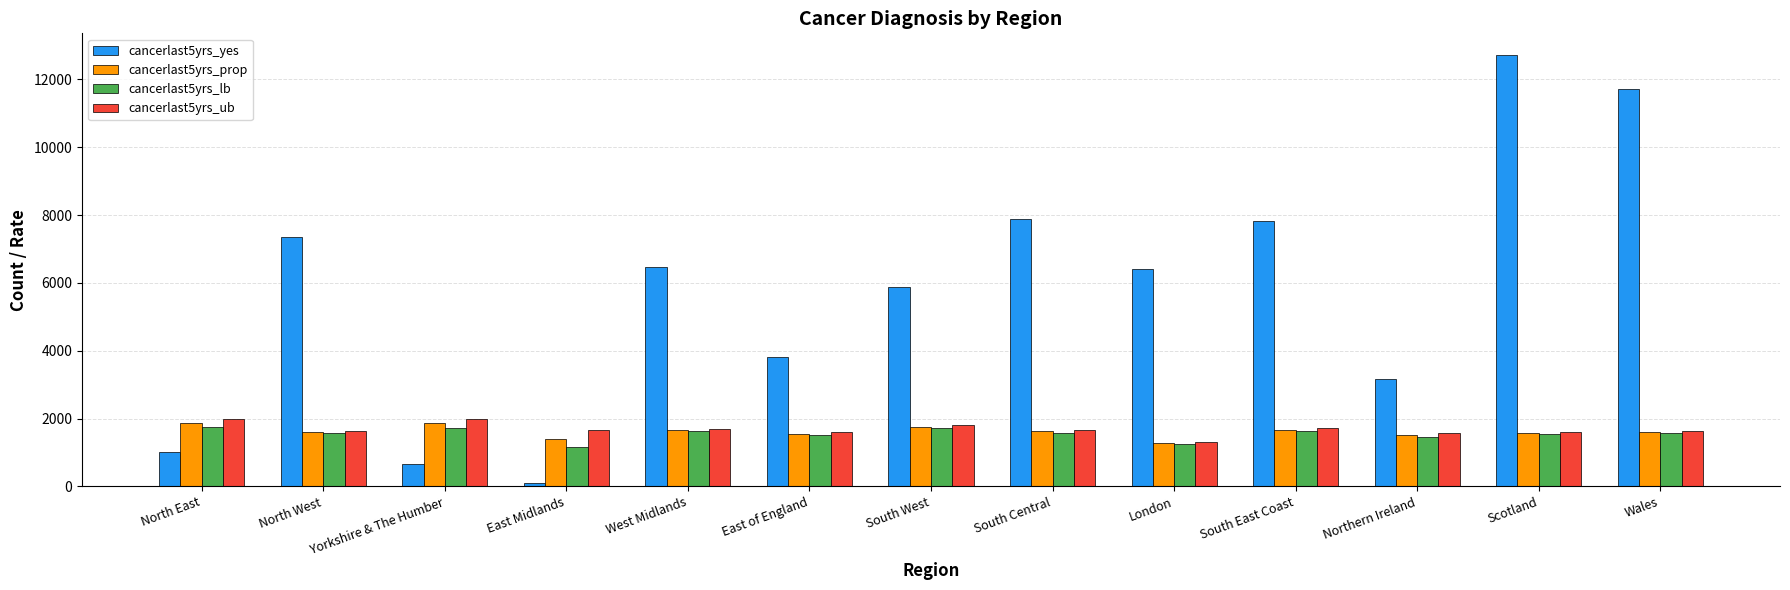

The cancerlast5yrs_prop series shows 1604.2 at Wales. True or false?

True